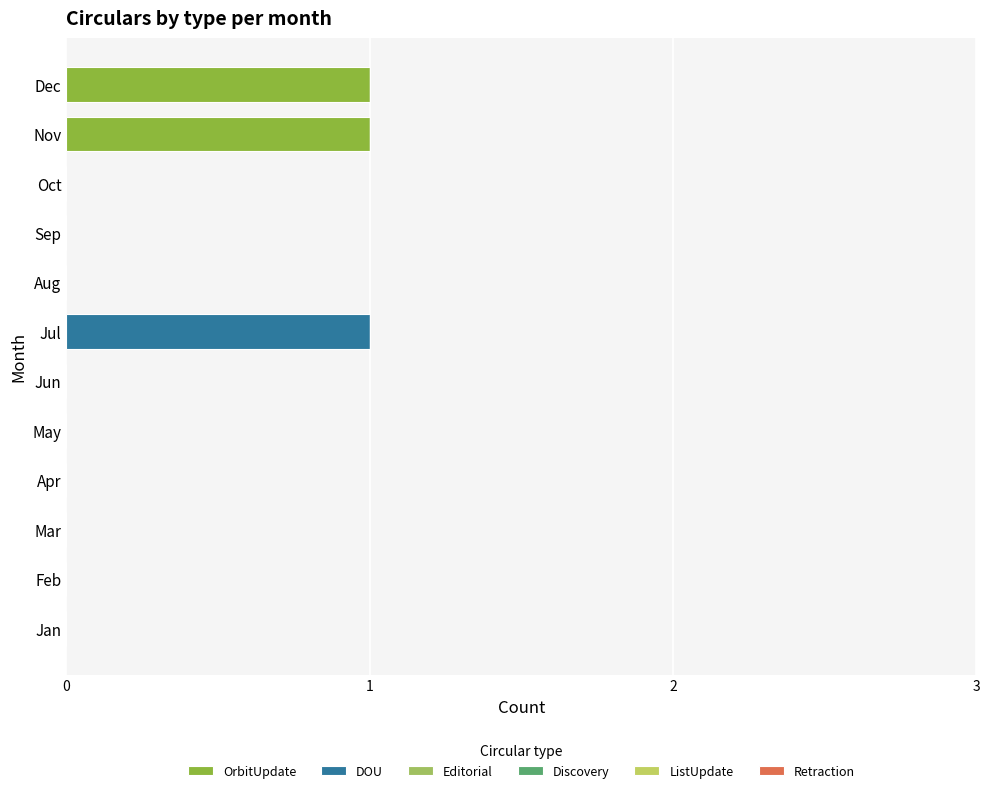

Count the number of data series in this chart.

2